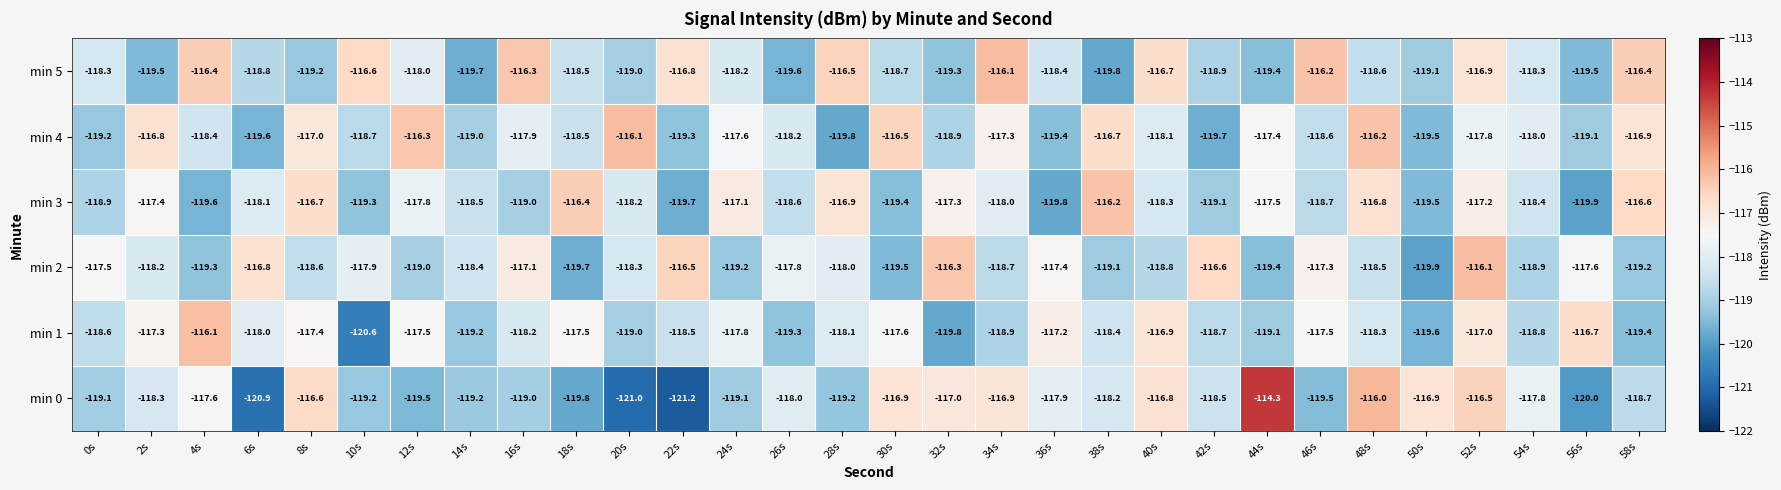

How many data points does each series have?

30